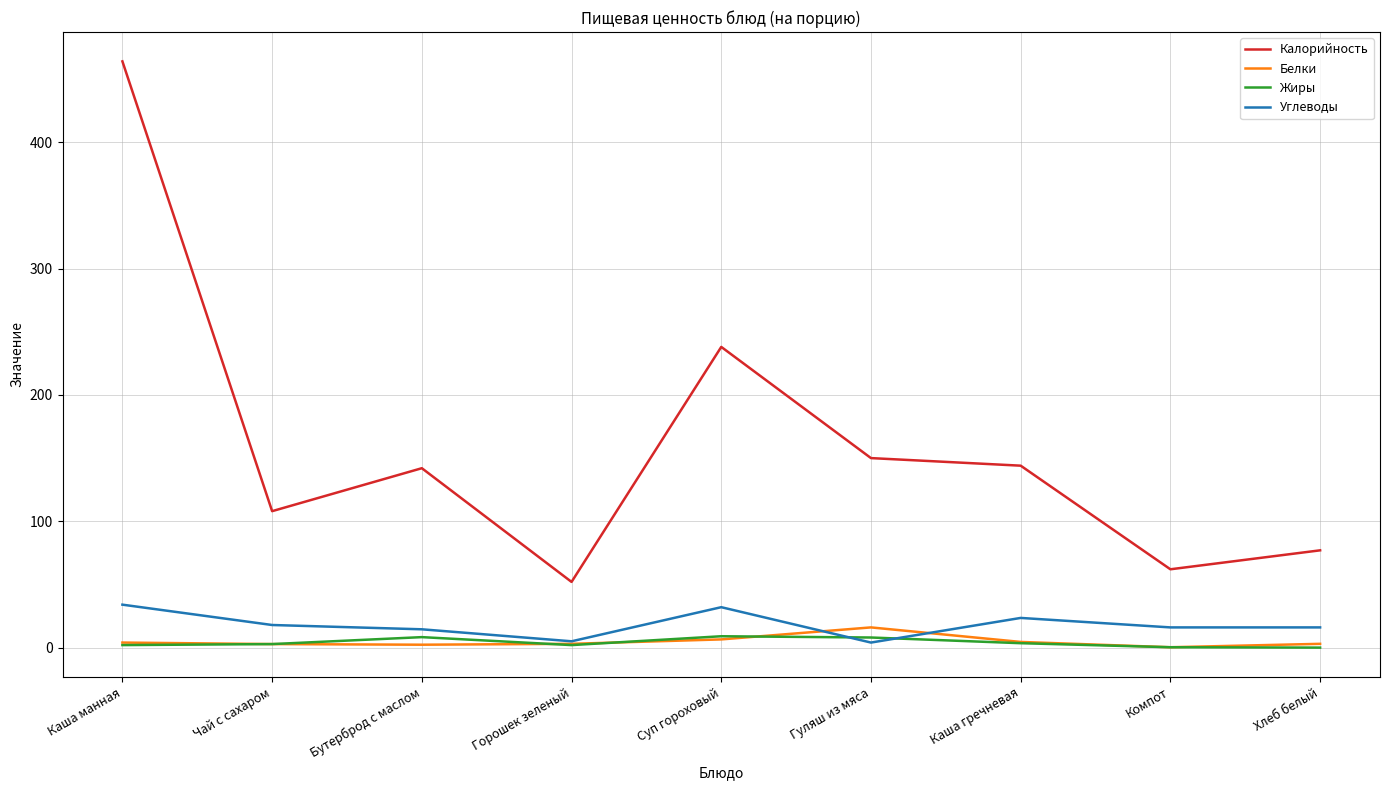

What is the maximum value shown in the chart?

464.0